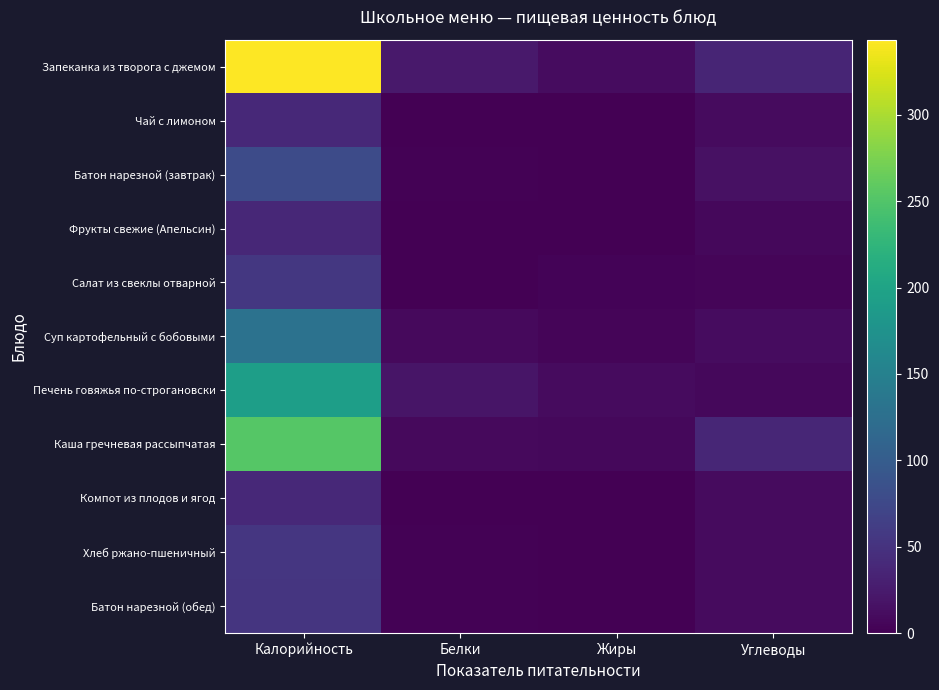

Count the number of categories in the chart.

4